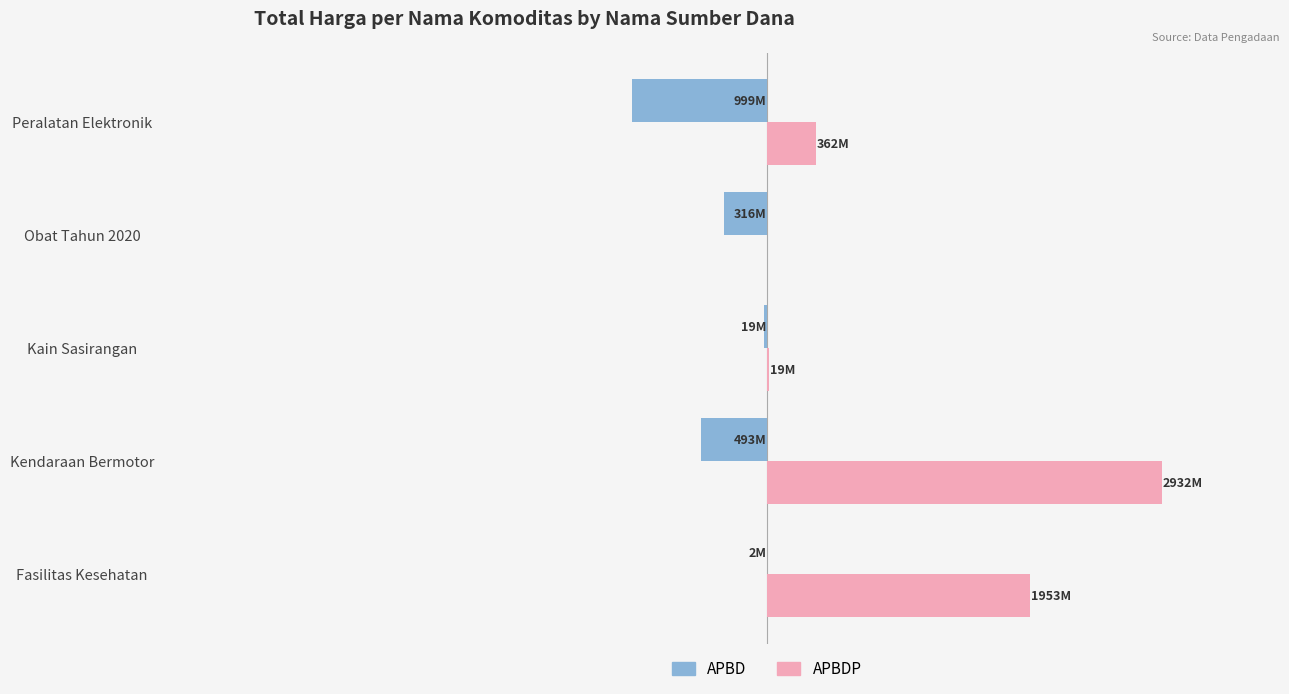

What are all the series names shown in the legend?

APBD, APBDP